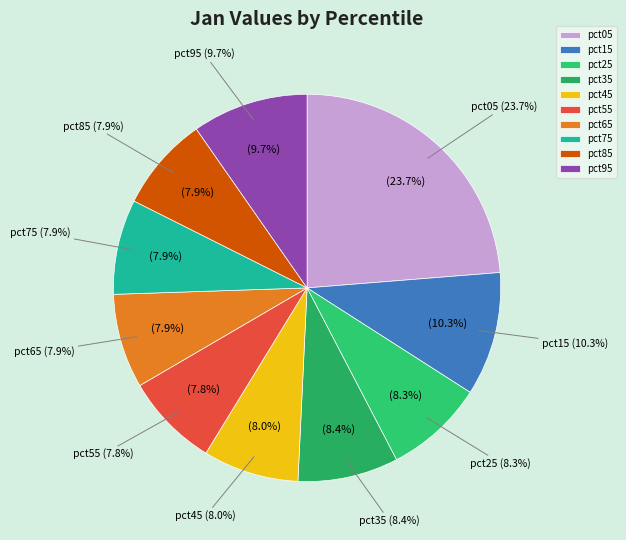

The pct55 slice represents 8% of the pie. True or false?

True